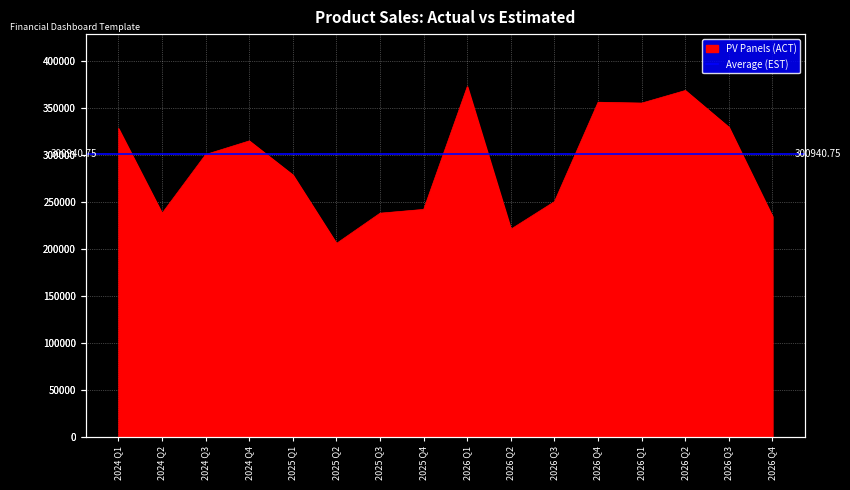

How many lines are shown in the chart?

1